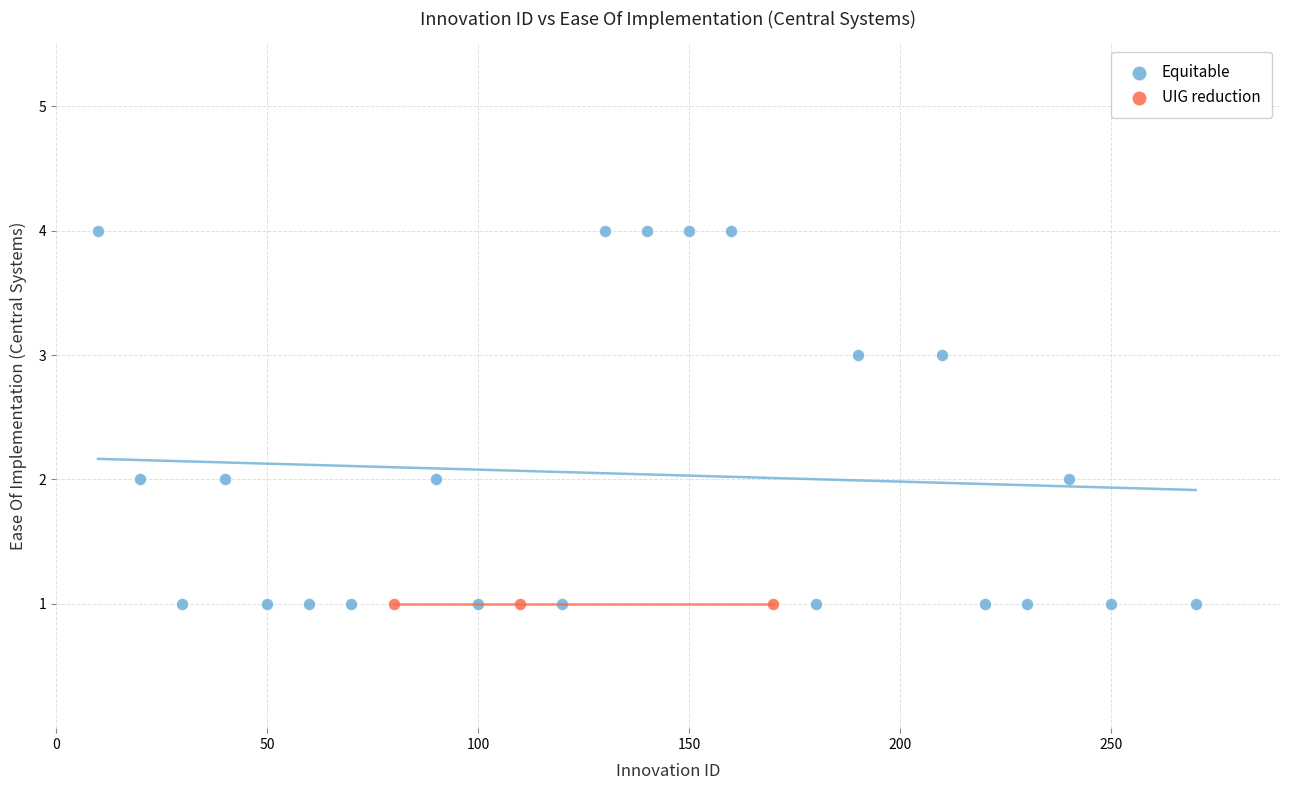

Which series contains the highest Y value?

Equitable